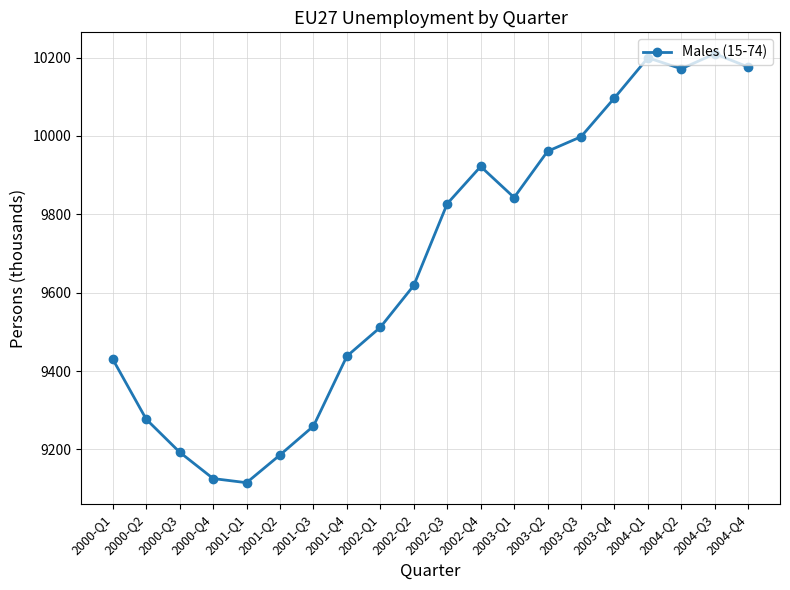

The chart shows a value of 13345.0 at 2002-Q1. True or false?

False